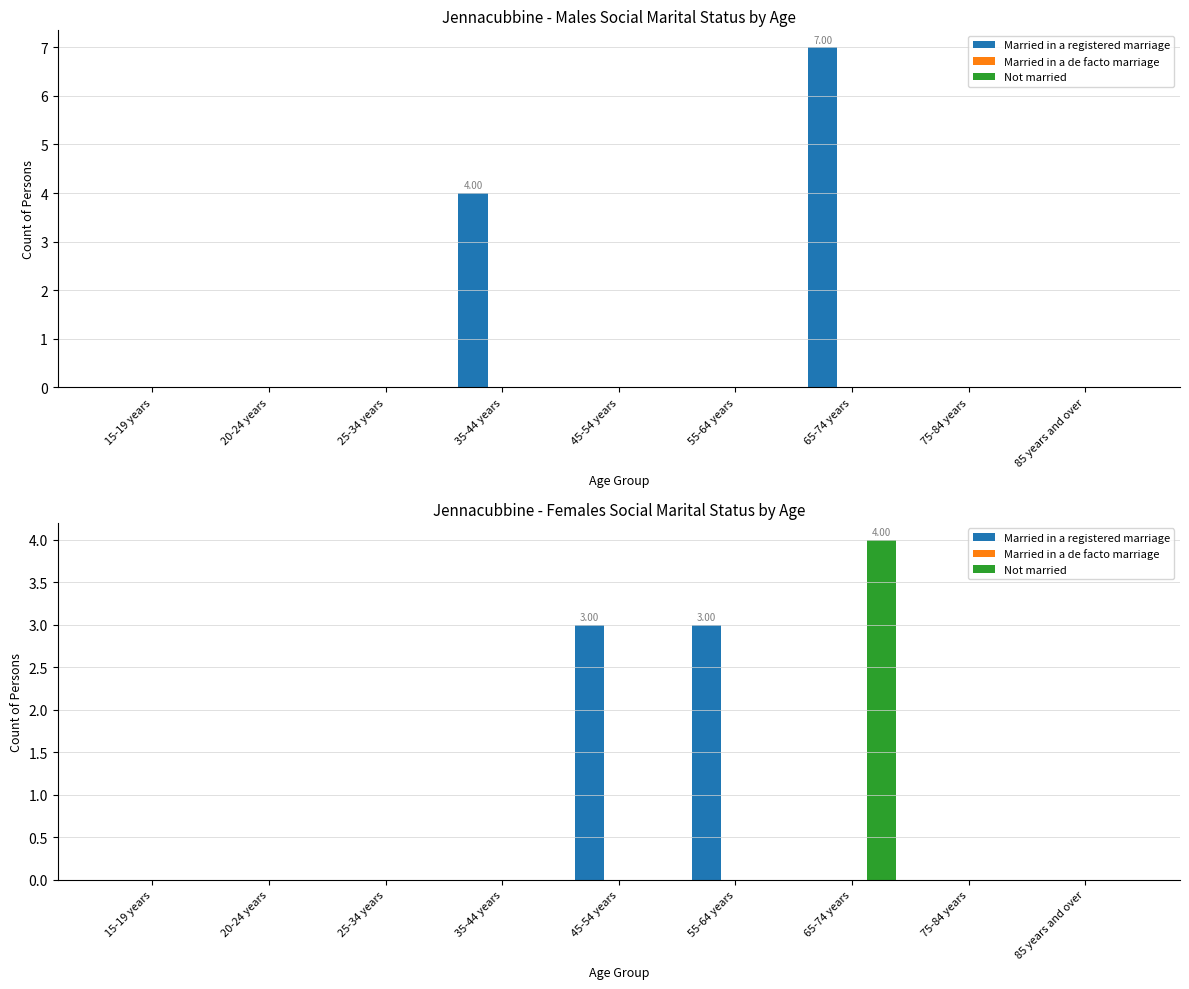

Which label corresponds to the largest value in the chart?

65-74 years